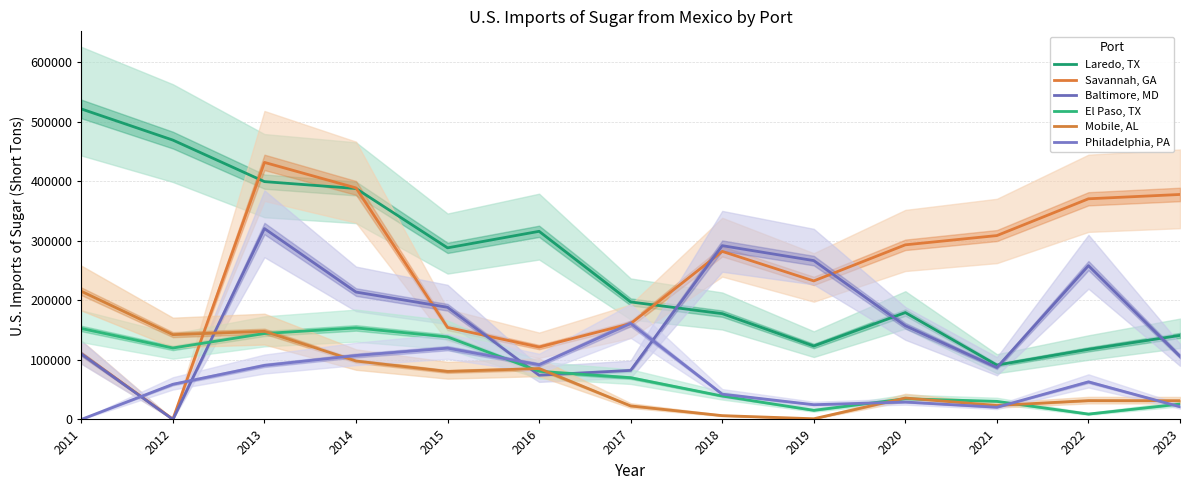

Which series changed the most between 2017 and 2021?

Savannah, GA